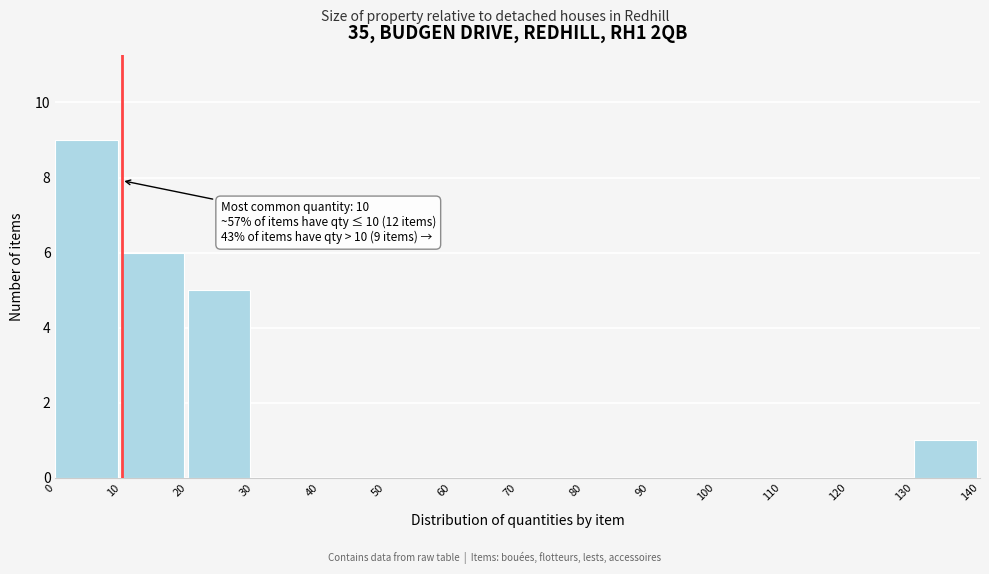

Over which range of the x-axis is the bar tallest?

0 to 10